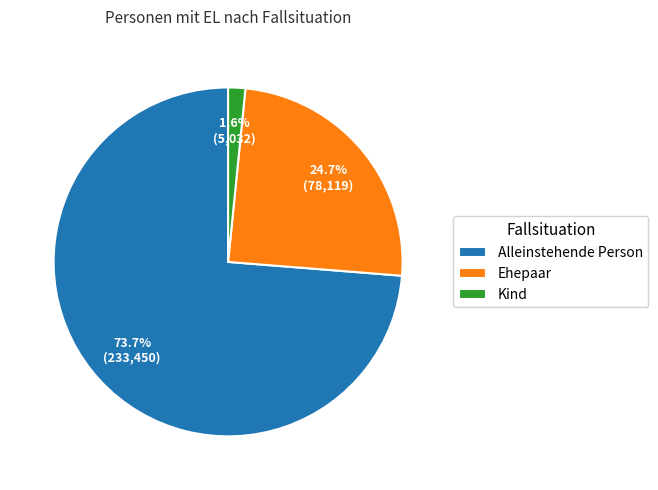

Count the number of slices in the pie.

3